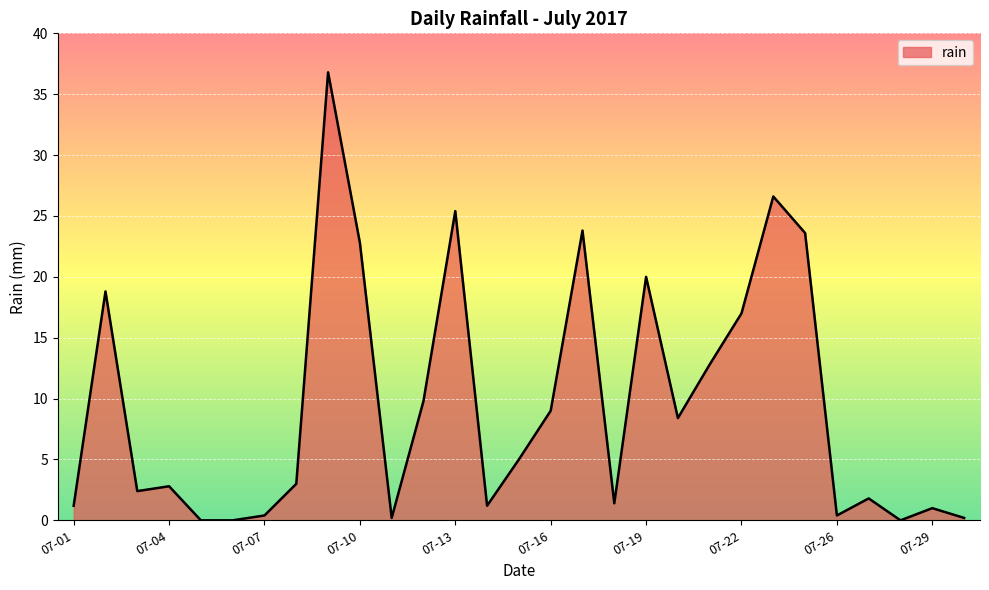

What is the maximum value shown in the chart?

36.8